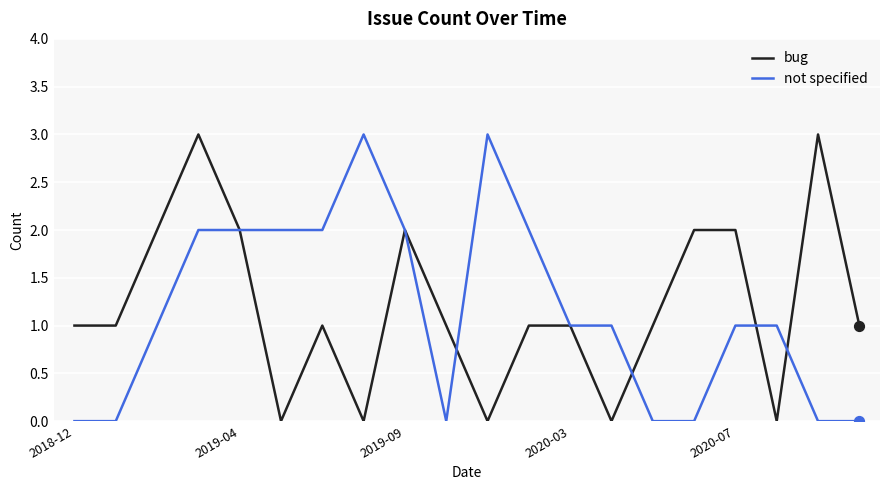

At how many categories does at least one series exceed 0?

20